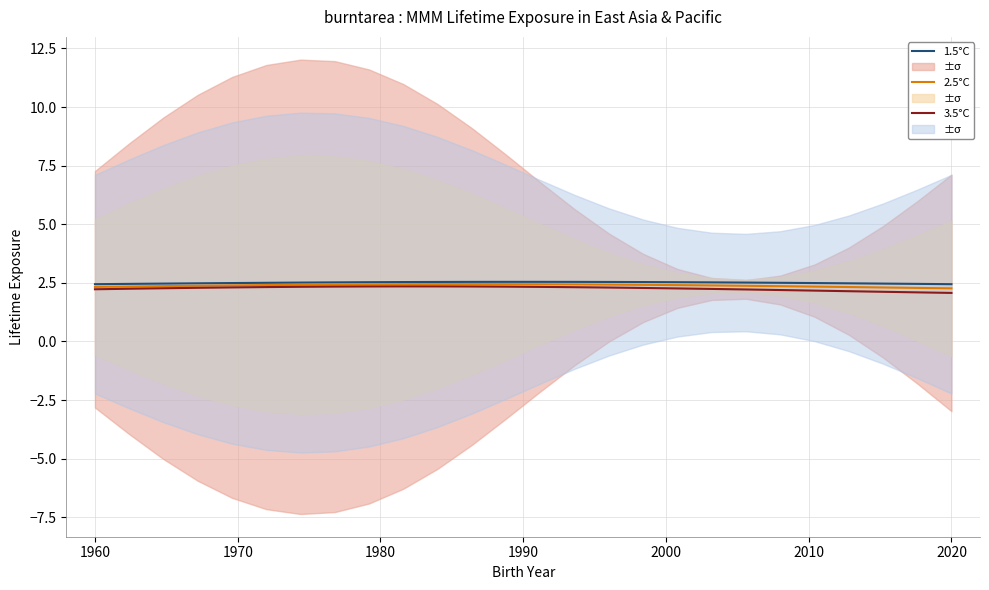

True or false: 3.5°C and 1.5°C cross at least once.

False